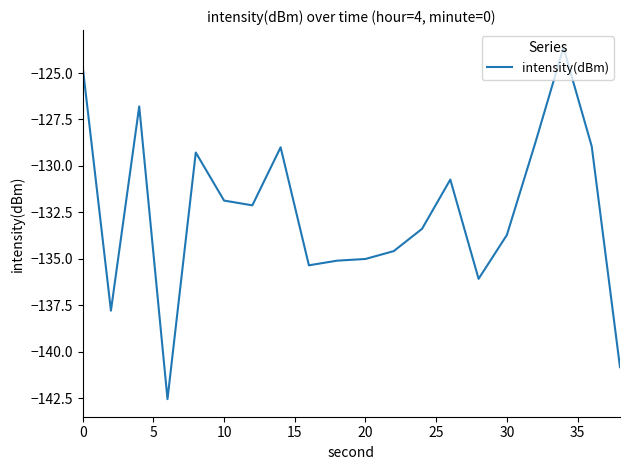

What is the greatest value displayed?

-123.6